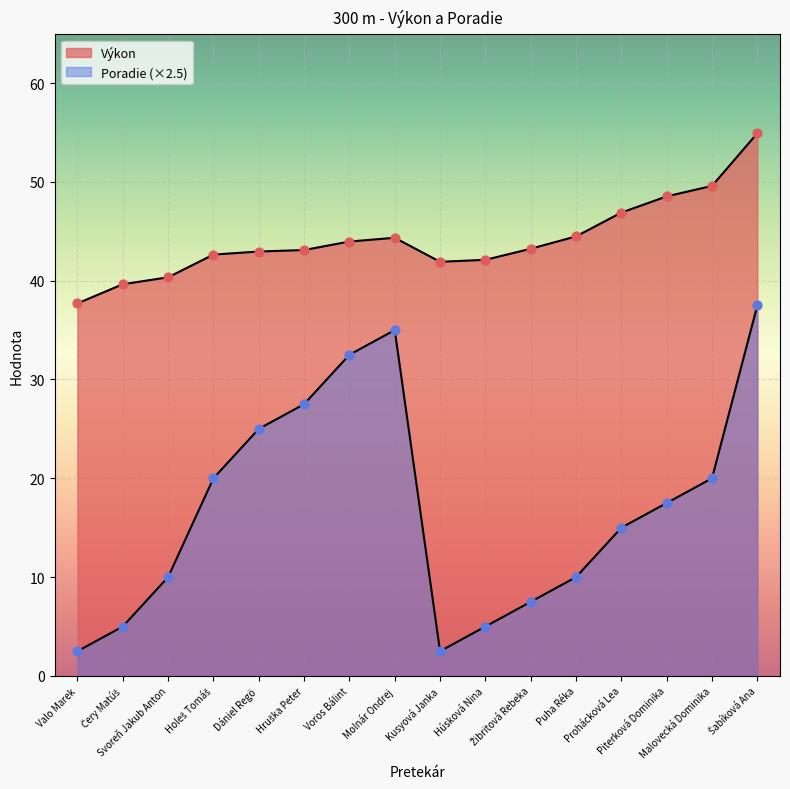

What is the total value across all series at Holeš Tomáš?

62.6